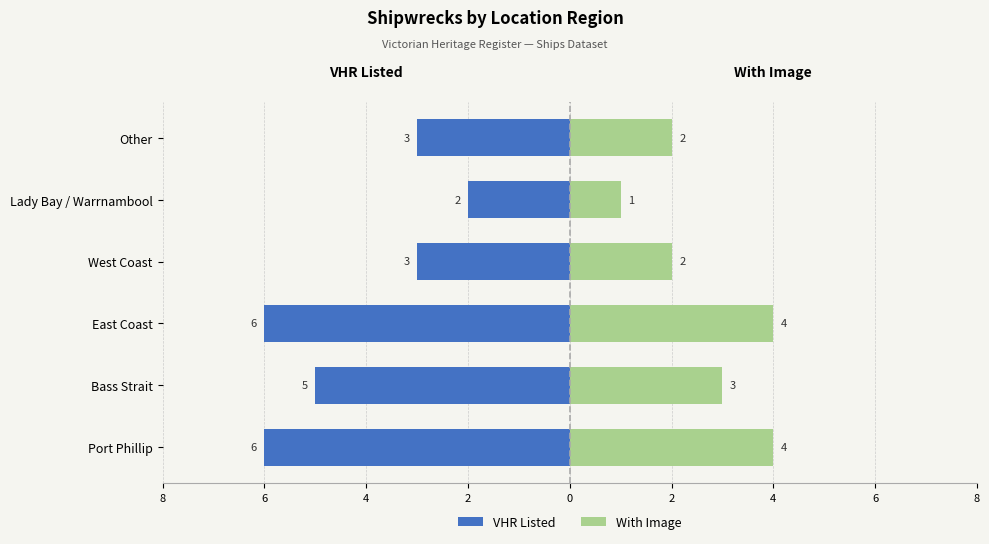

Is it true that With Image equals 2 at Other?

True